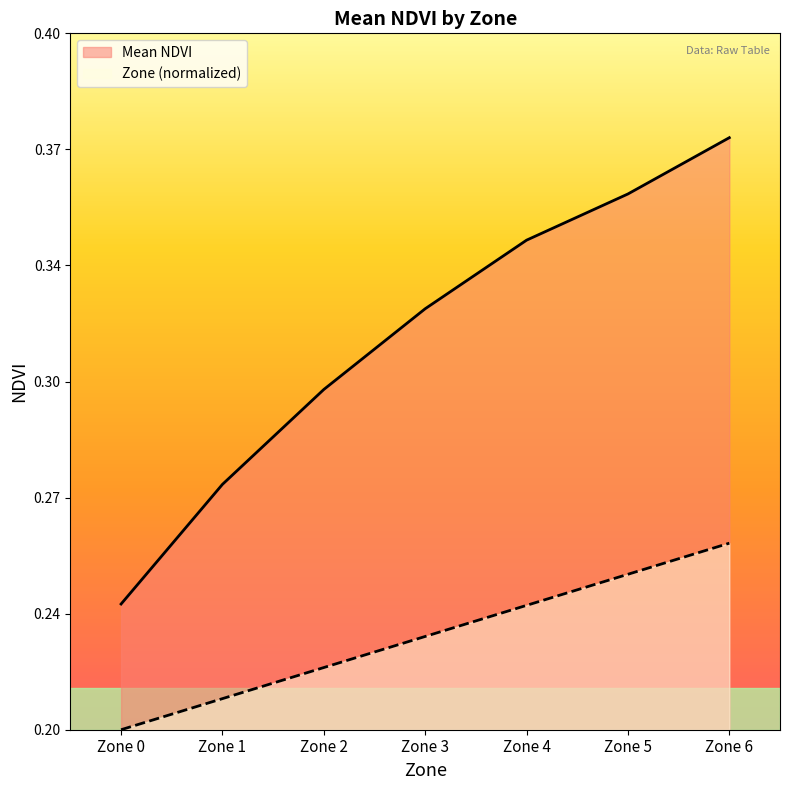

How many data points does each series have?

7